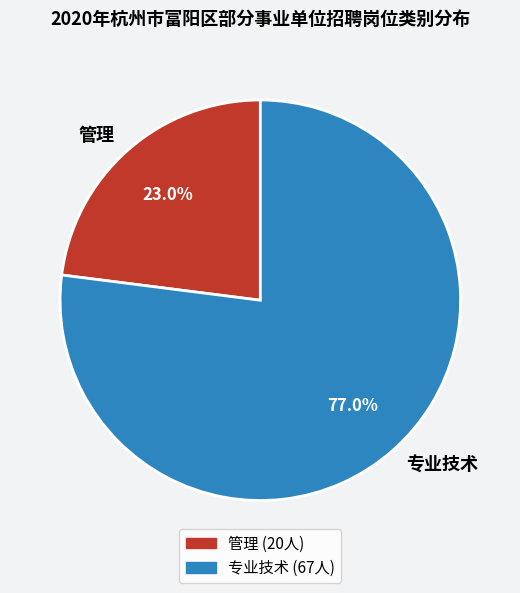

Is it true that 管理 is 23% of the pie?

True